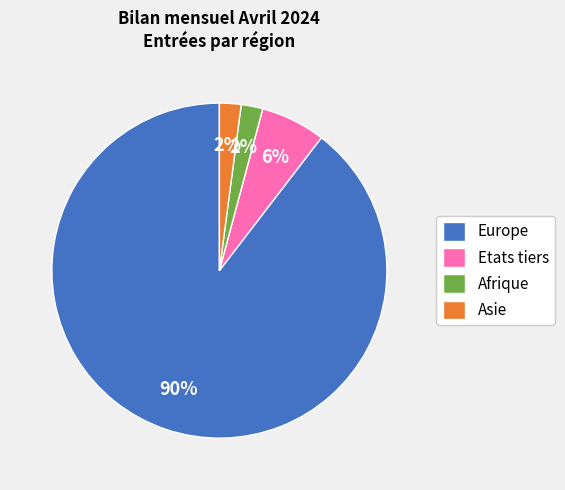

What is the majority slice?

Europe